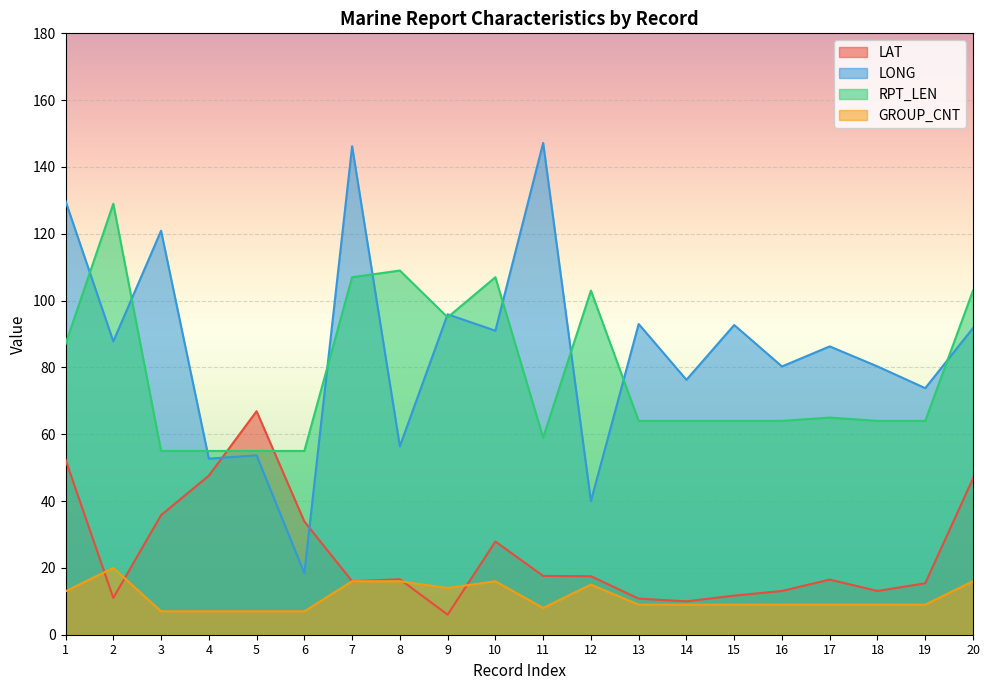

Reading left to right, what are all the values shown in this chart?

LAT: 52.4	11.0	35.8	47.6	66.9	33.9	16.0	16.6	6.0	27.9	17.6	17.5	10.8	10.0	11.7	13.1	16.5	13.1	15.4	46.8
LONG: 129.8	87.8	120.9	52.7	53.7	18.4	146.2	56.4	95.9	91.0	147.2	40.0	93.0	76.3	92.7	80.3	86.3	80.3	73.8	91.8
RPT_LEN: 87.0	129.0	55.0	55.0	55.0	55.0	107.0	109.0	95.0	107.0	59.0	103.0	64.0	64.0	64.0	64.0	65.0	64.0	64.0	103.0
GROUP_CNT: 13.0	20.0	7.0	7.0	7.0	7.0	16.0	16.0	14.0	16.0	8.0	15.0	9.0	9.0	9.0	9.0	9.0	9.0	9.0	16.0